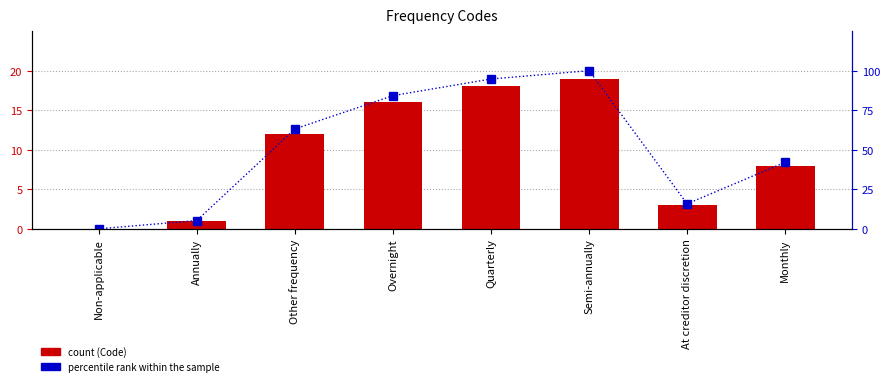

How many data points in percentile rank within the sample are less than 63?

4